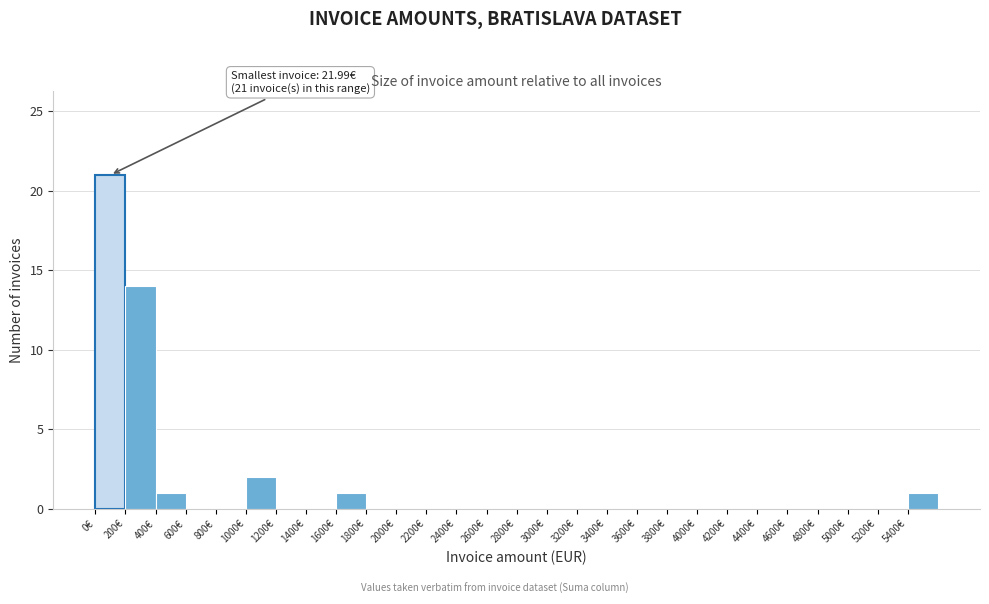

Over which range of the x-axis is the bar tallest?

0 to 200